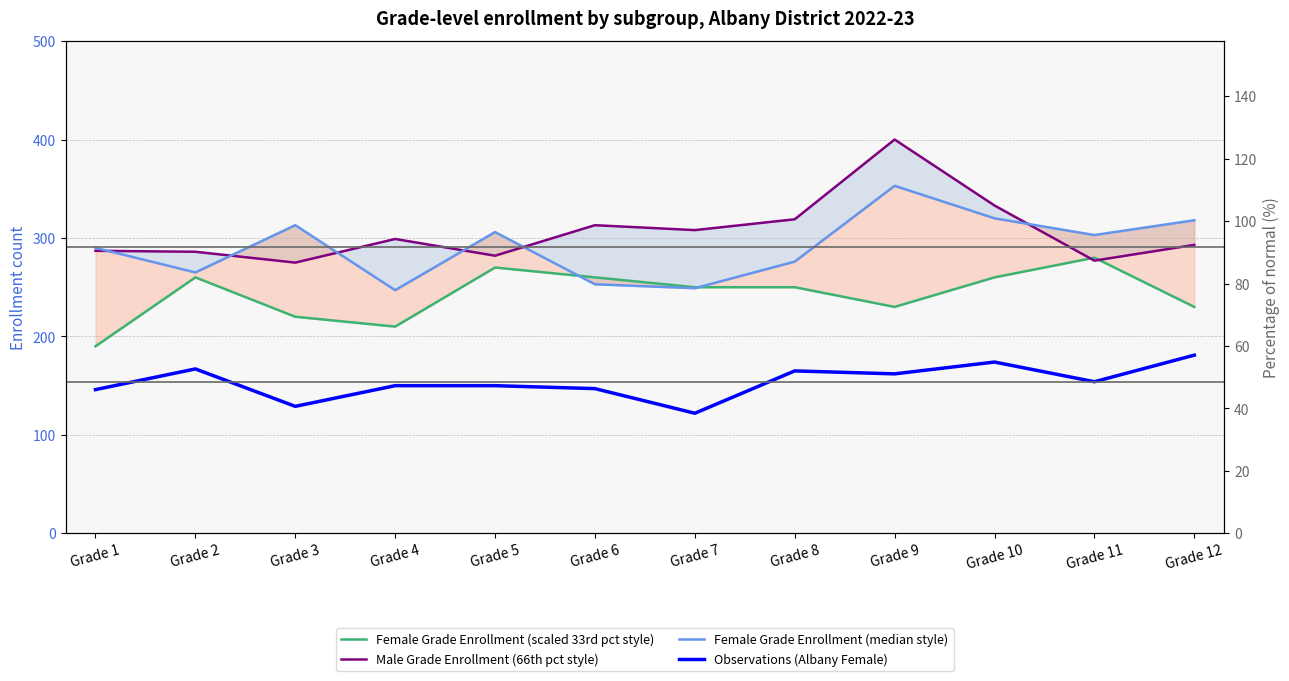

Is this an area chart (filled region under the line)?

No